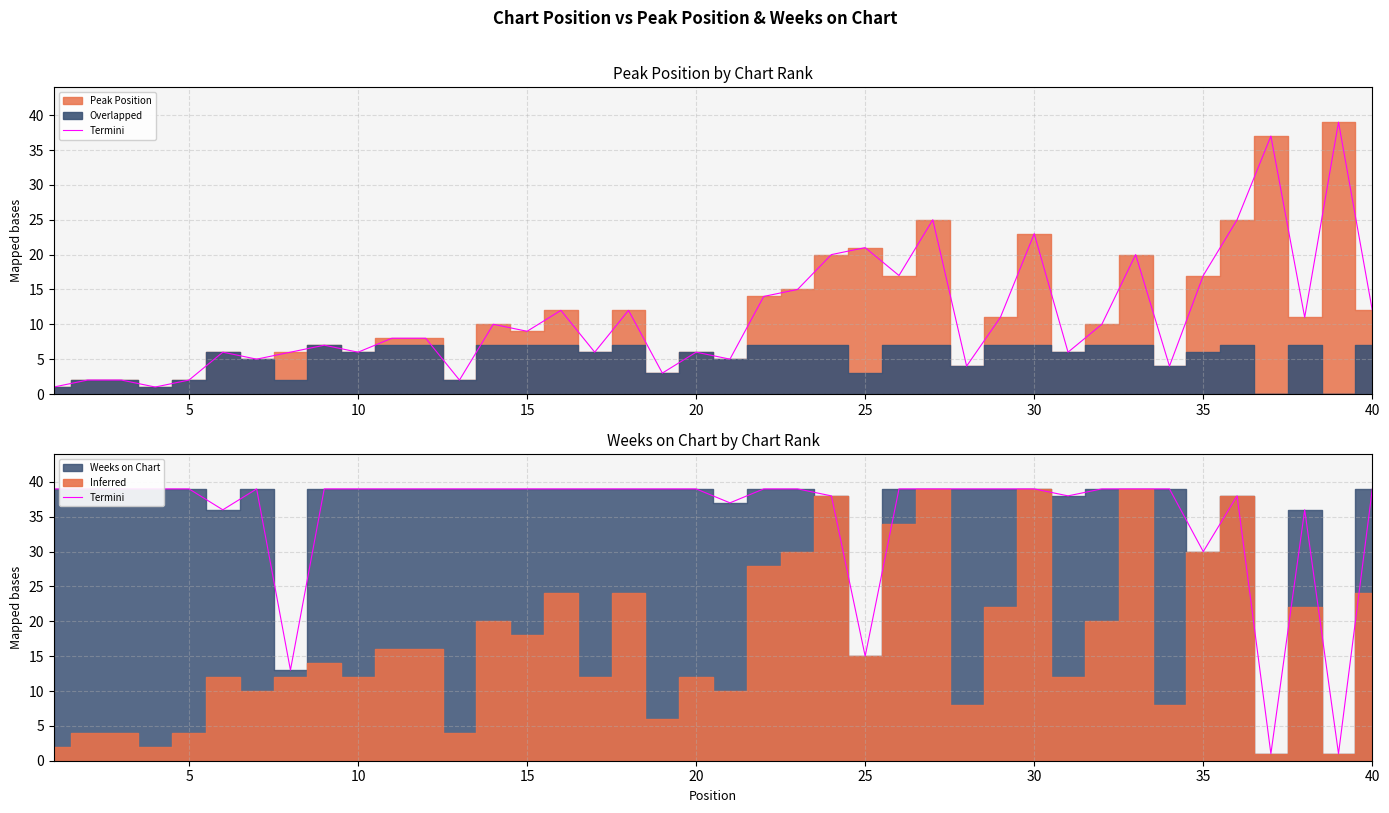

Reading left to right, what are all the values shown in this chart?

39	39	39	39	39	36	39	13	39	39	39	39	39	39	39	39	39	39	39	39	37	39	39	38	15	39	39	39	39	39	38	39	39	39	30	38	1	36	1	39